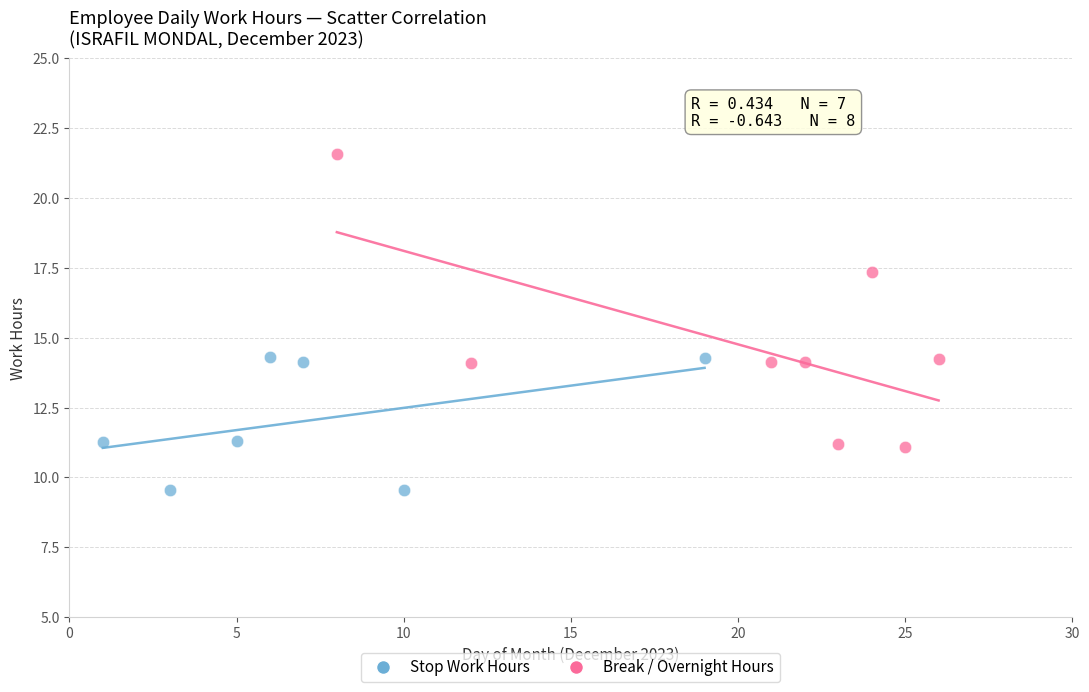

Which series reaches the maximum Y coordinate?

Break / Overnight Hours